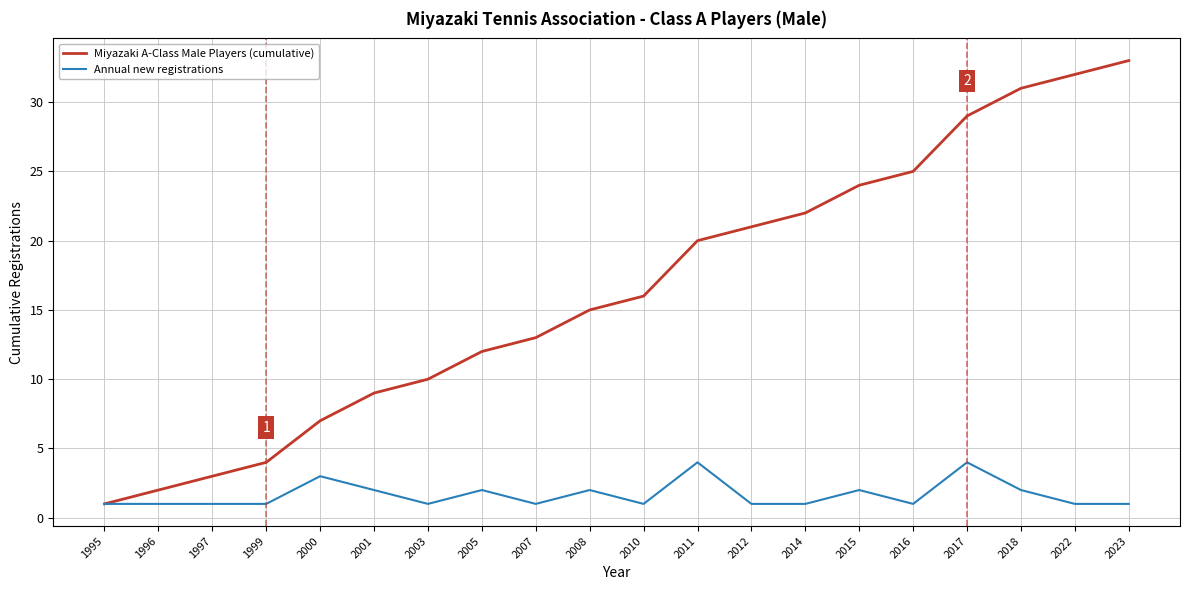

How many Annual new registrations values are between 1 and 2?

17